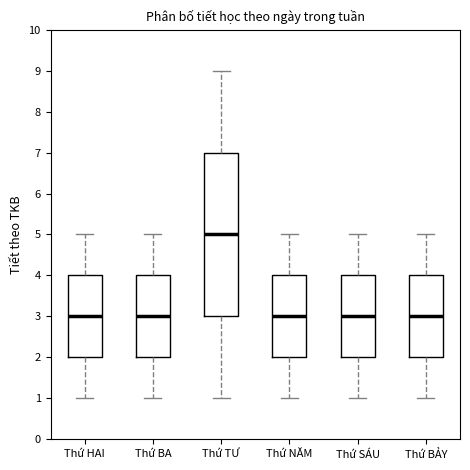

Comparing the boxes themselves (not the whiskers), which one is the tallest?

Thứ TƯ